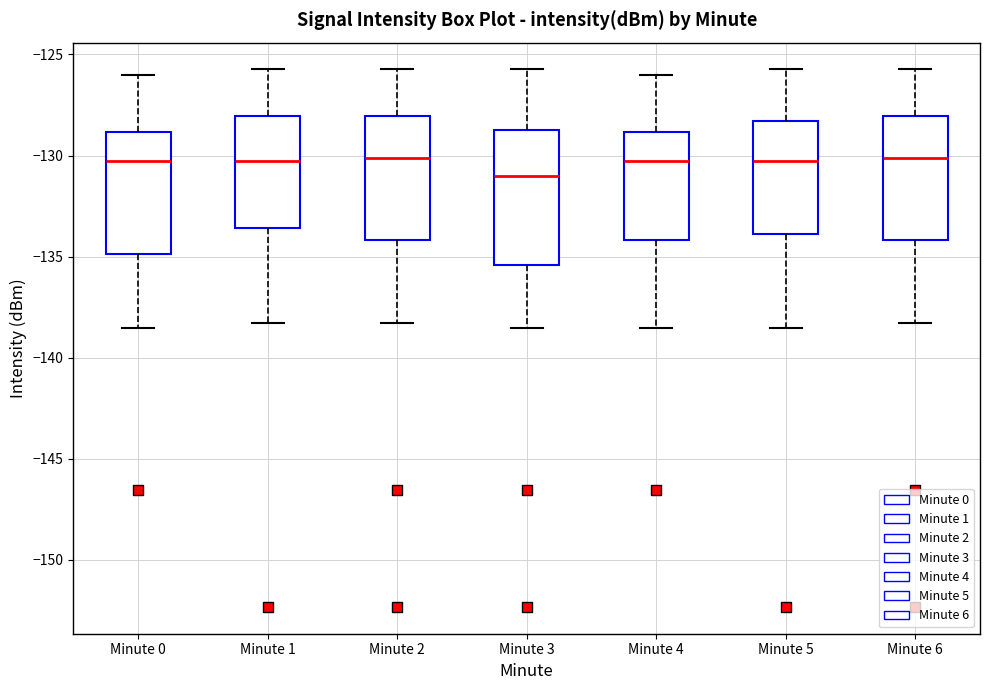

Reading left to right, transcribe this box plot: for each box, give where its median line is, the range the box spans, and where its two whiskers end, as read against the y-axis. The values are not printed on the chart, so give them approximately, as read against the axis.

Minute 0: median -130.5, box -135.0 to -129.0, whiskers -138.5 to -126.0
Minute 1: median -130.5, box -133.5 to -128.0, whiskers -138.5 to -125.5
Minute 2: median -130.0, box -134.0 to -128.0, whiskers -138.5 to -125.5
Minute 3: median -131.0, box -135.5 to -128.5, whiskers -138.5 to -125.5
Minute 4: median -130.5, box -134.0 to -129.0, whiskers -138.5 to -126.0
Minute 5: median -130.5, box -134.0 to -128.5, whiskers -138.5 to -125.5
Minute 6: median -130.0, box -134.0 to -128.0, whiskers -138.5 to -125.5